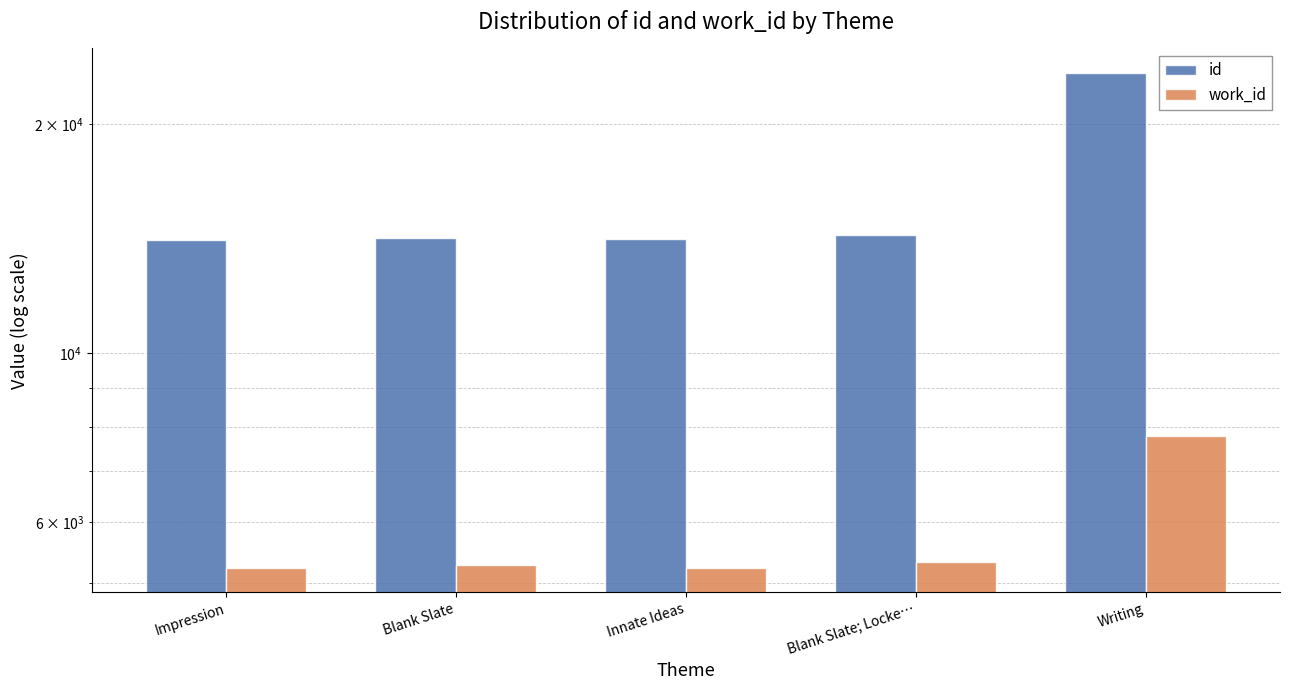

What is the smallest value displayed?

5229.0